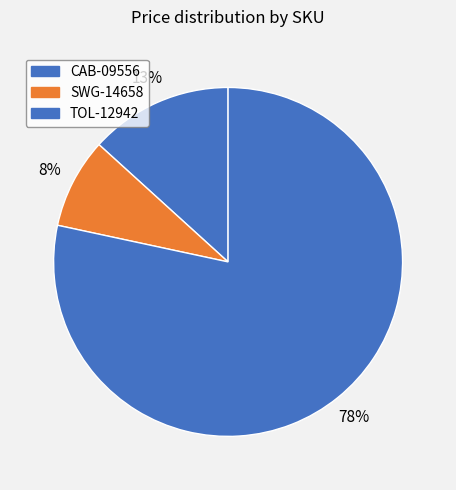

To the nearest percent, what is the difference between the largest and smallest slice percentages?

70%